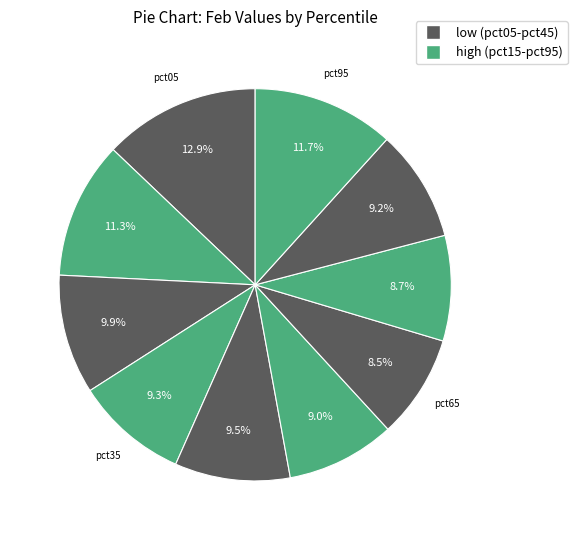

Rank the categories by value from highest to lowest.

pct05, pct95, pct15, pct25, pct45, pct35, pct85, pct55, pct75, pct65